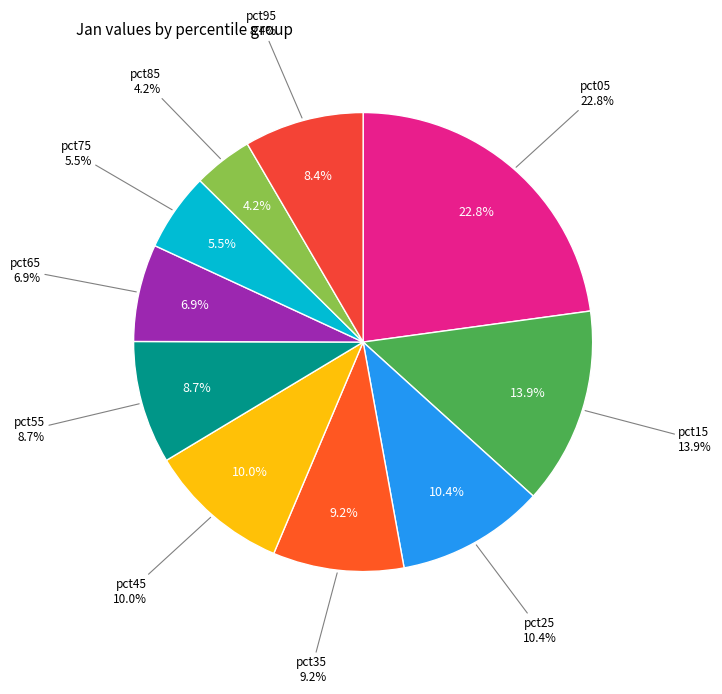

Between pct95 and pct85, which is larger?

pct95